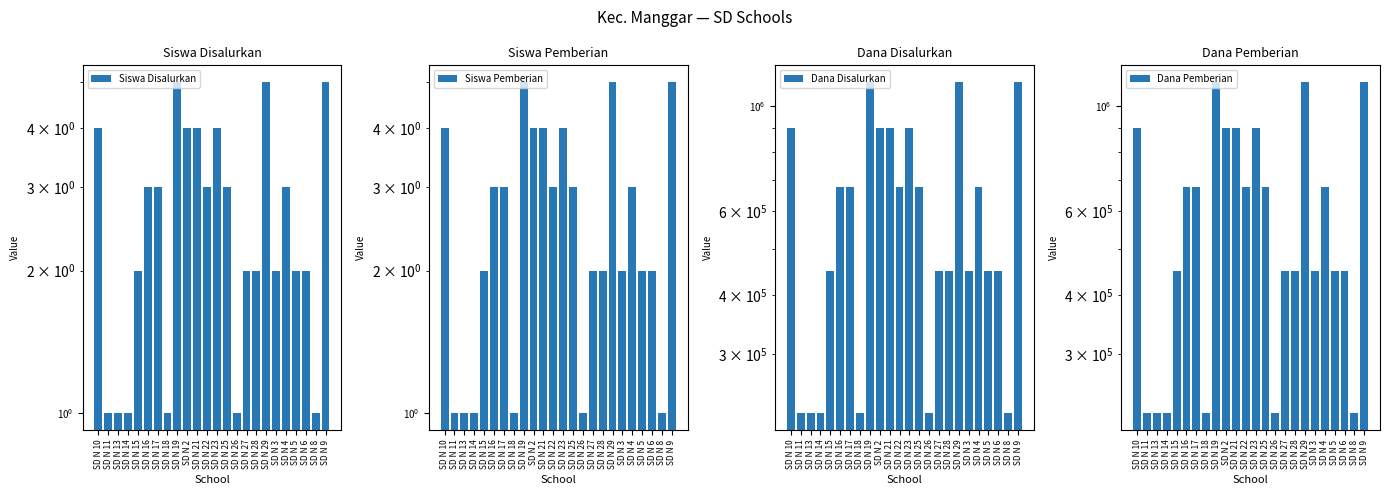

What is the sum of all Dana Pemberian values?

14400000